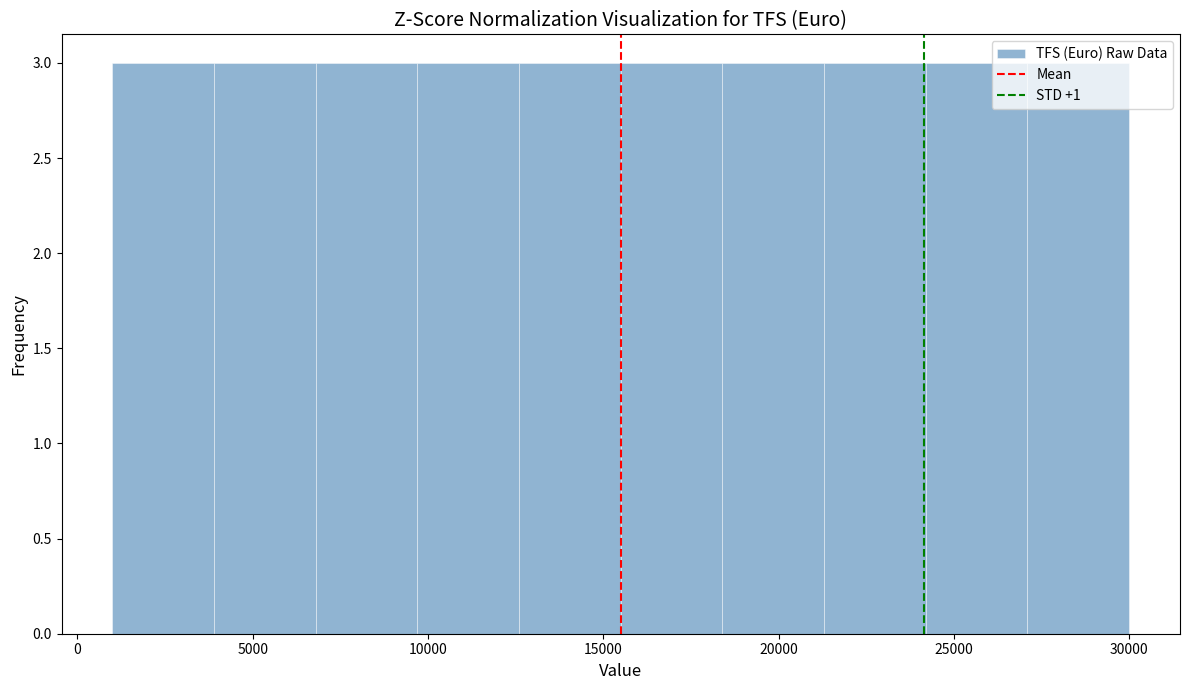

How tall is the bar that spans 24200 to 27100 on the x-axis? Neither the bar edges nor the heights are printed on the chart, so give them approximately, as read against the axes.

3